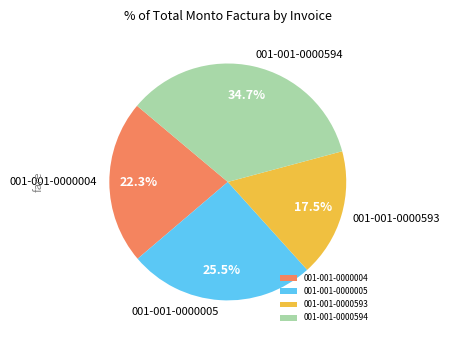

Rank the categories by value from highest to lowest.

001-001-0000594, 001-001-0000005, 001-001-0000004, 001-001-0000593